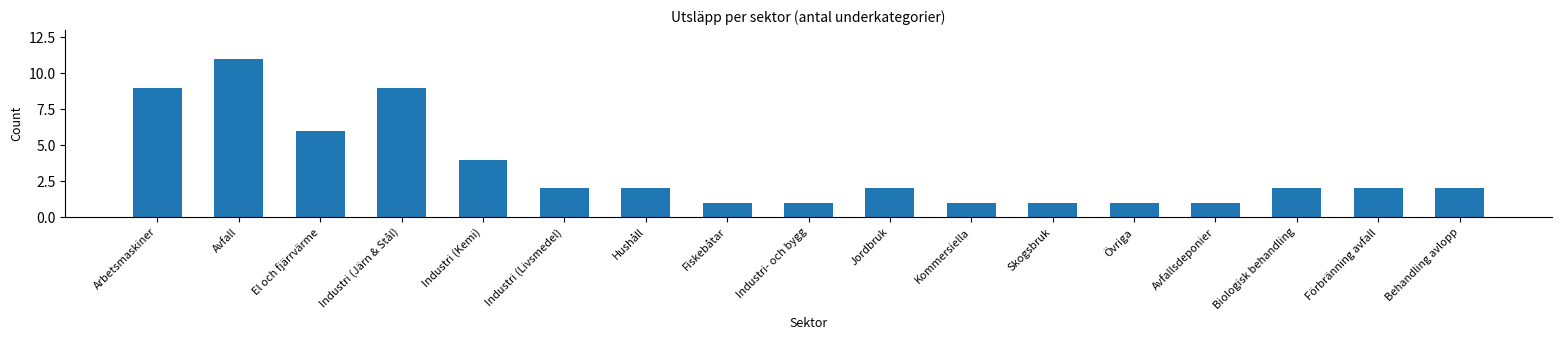

What is the label of the 6th bar from the left?

Industri (Livsmedel)